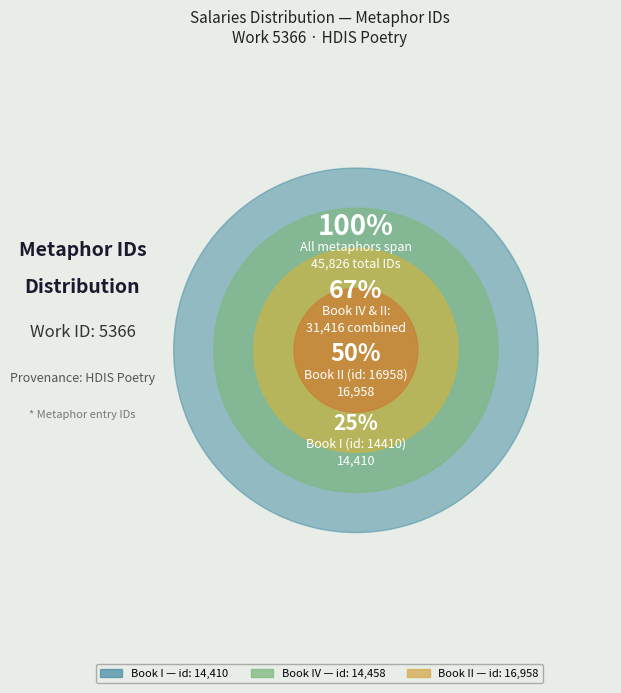

Count the number of slices in the pie.

3